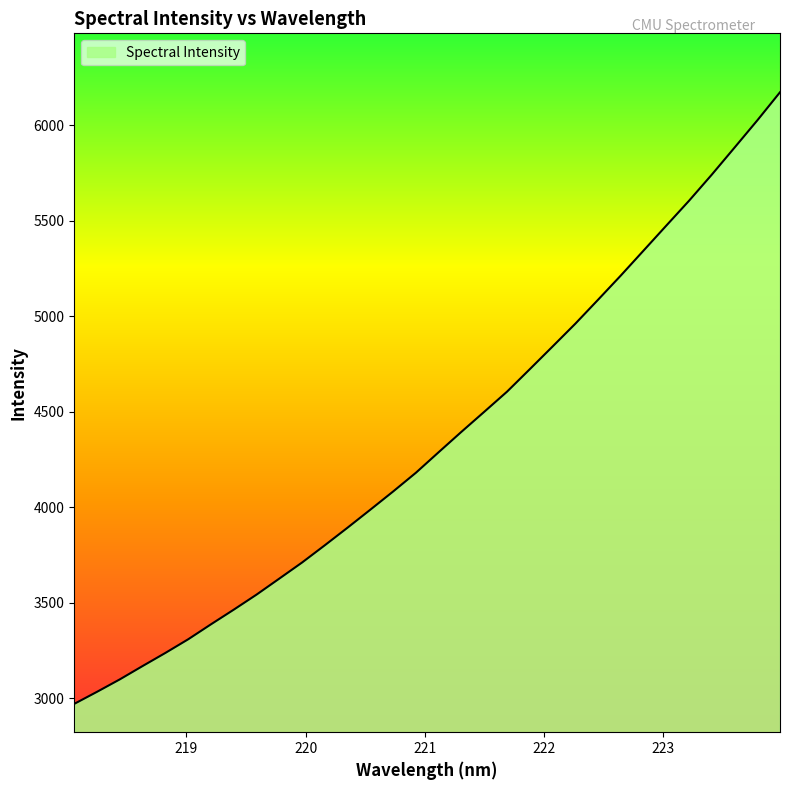

What is the maximum value shown in the chart?

6174.0